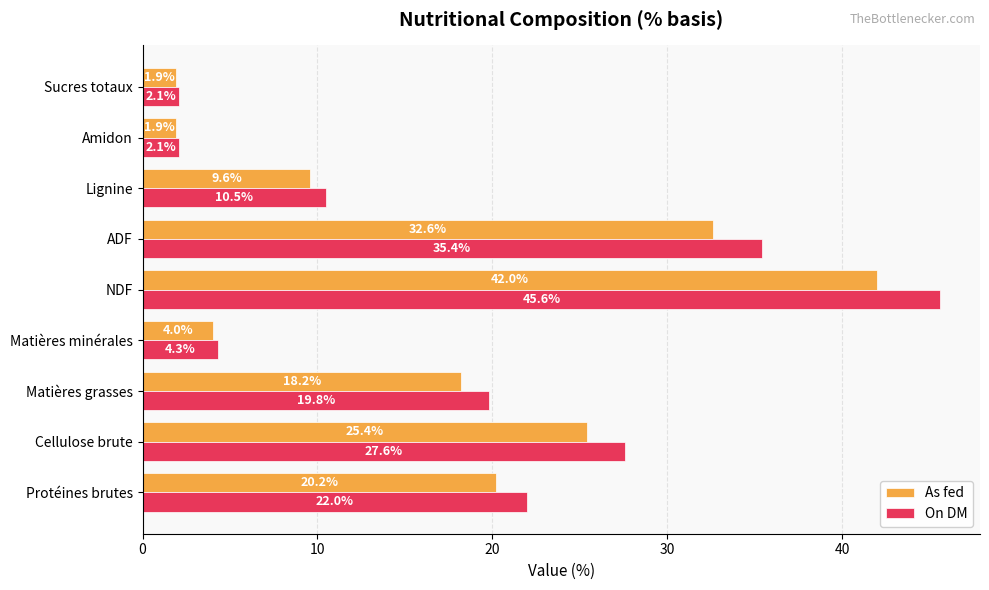

What is the difference between the highest and lowest values at Matières grasses?

1.6